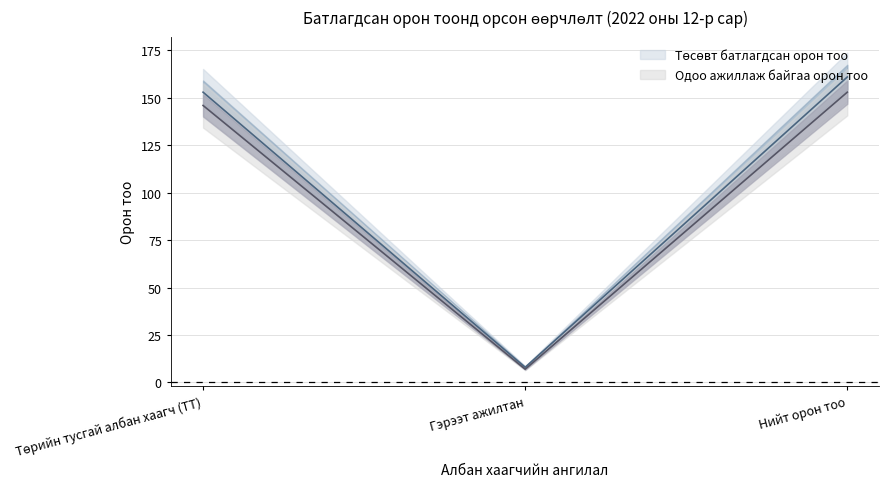

Where does the Төсөвт батлагдсан орон тоо series first go above 153?

Нийт орон тоо